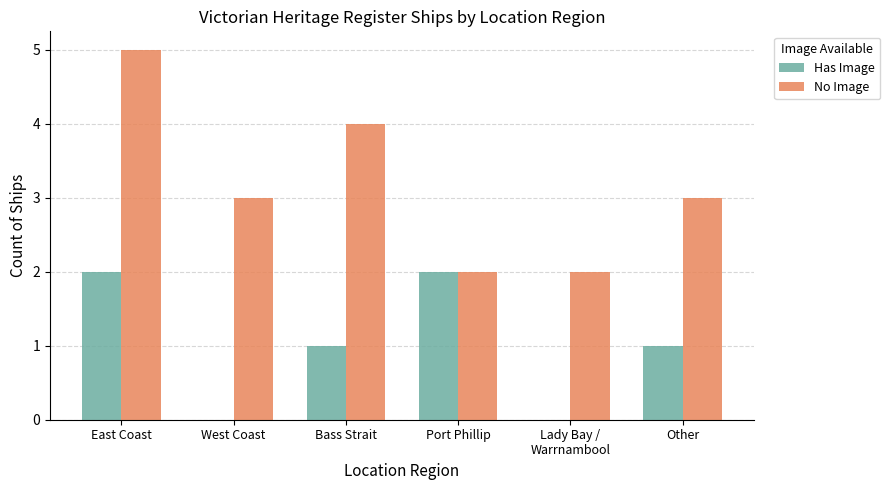

Is the value of Has Image at Bass Strait greater than the value of No Image at East Coast?

No